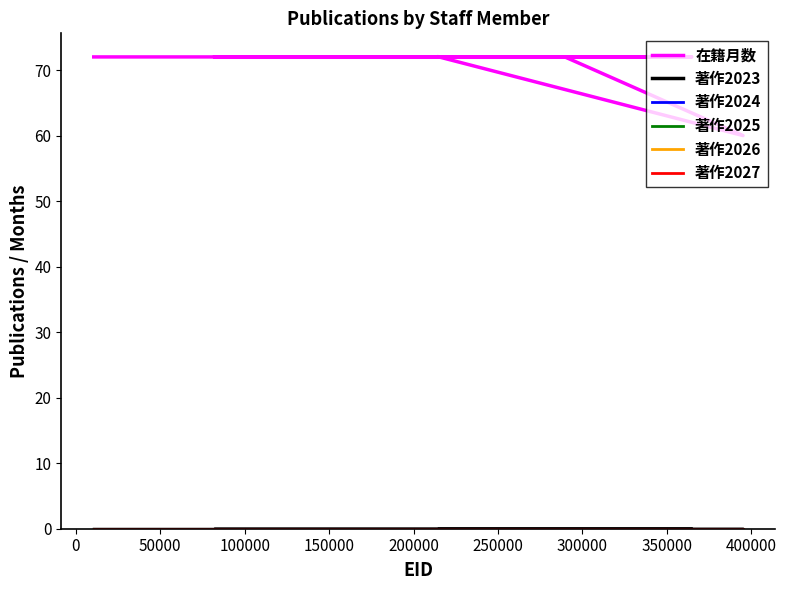

Does the chart display data point markers on the line(s)?

No